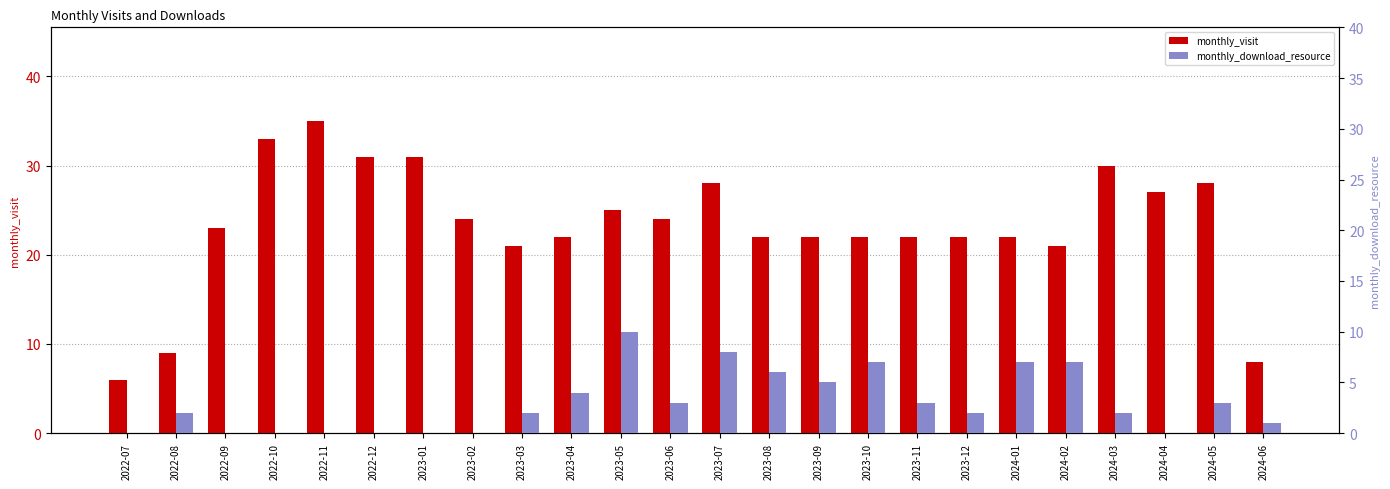

At which category does the chart reach its minimum across all series?

2022-07